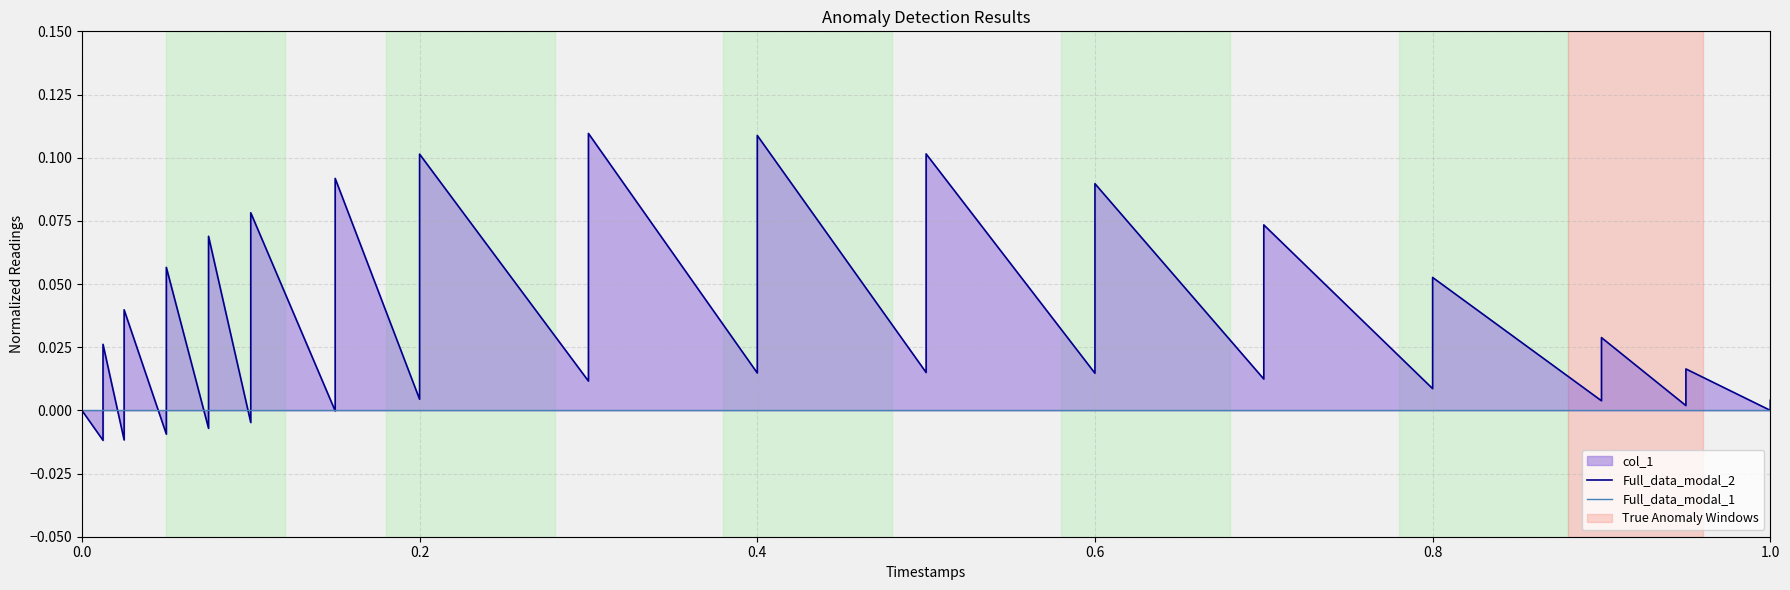

How many times do Full_data_modal_2 and Full_data_modal_1 cross each other?

11